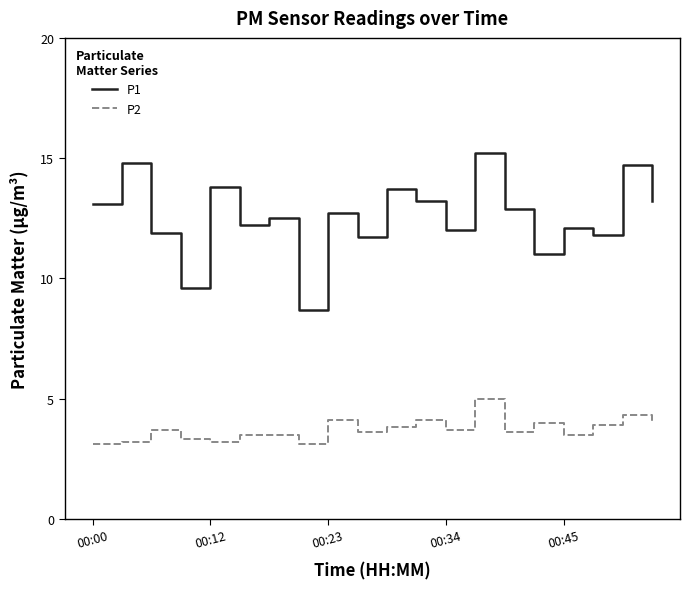

What is the difference between the maximum and minimum values in the P1 series?

6.5